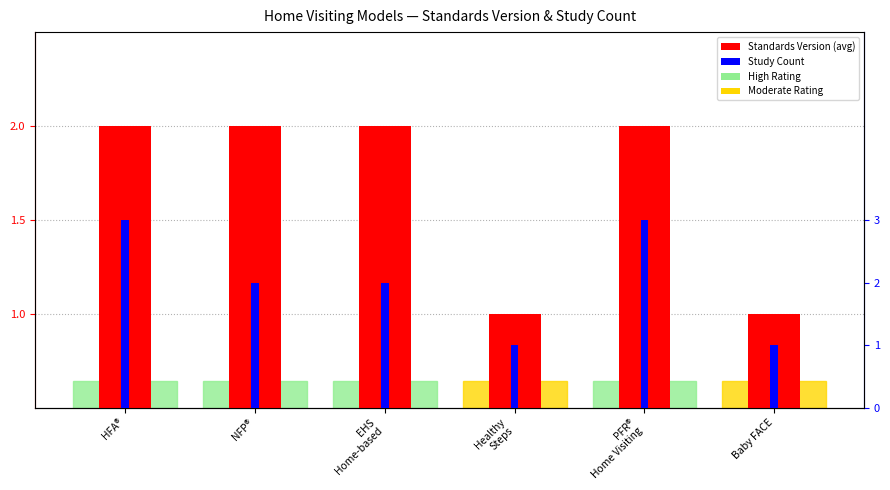

How many bars are there in total?

12